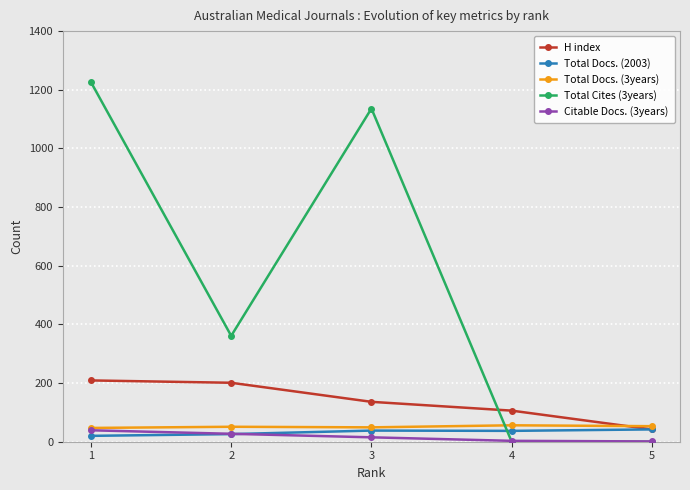

Which series ends up on top after the final intersection of H index and Total Cites (3years)?

H index